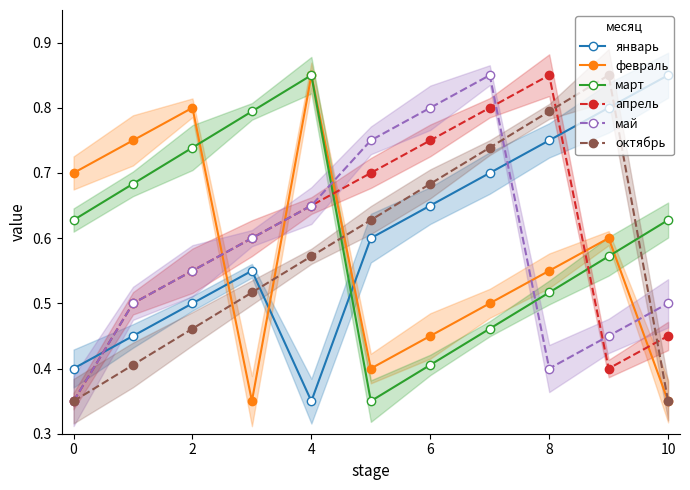

At which category does апрель reach its first local peak?

8